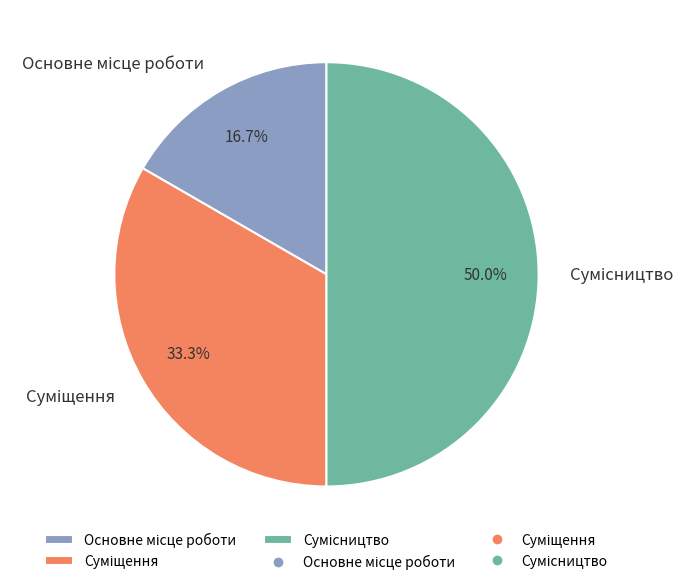

To the nearest percent, what is the combined percentage of Суміщення and Основне місце роботи?

50%